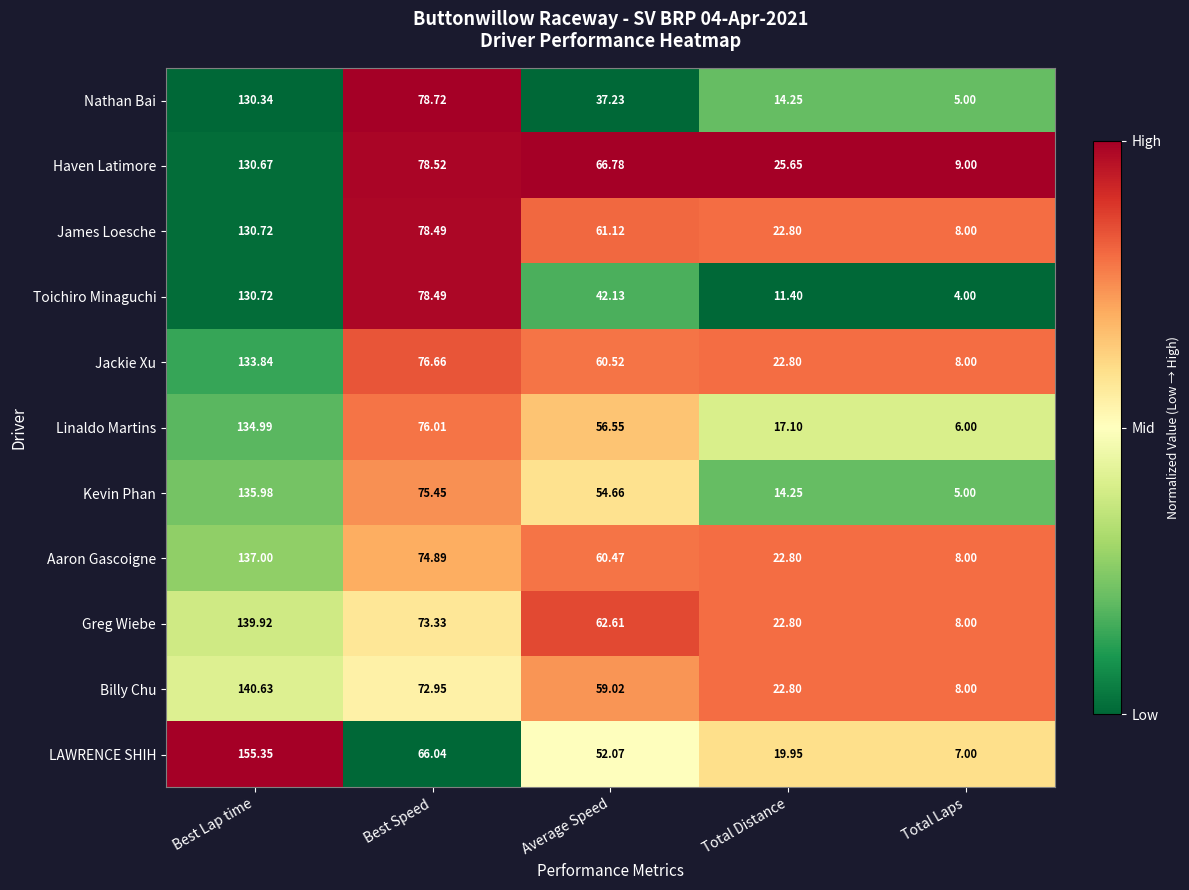

Which series has the largest range (max minus min)?

LAWRENCE SHIH